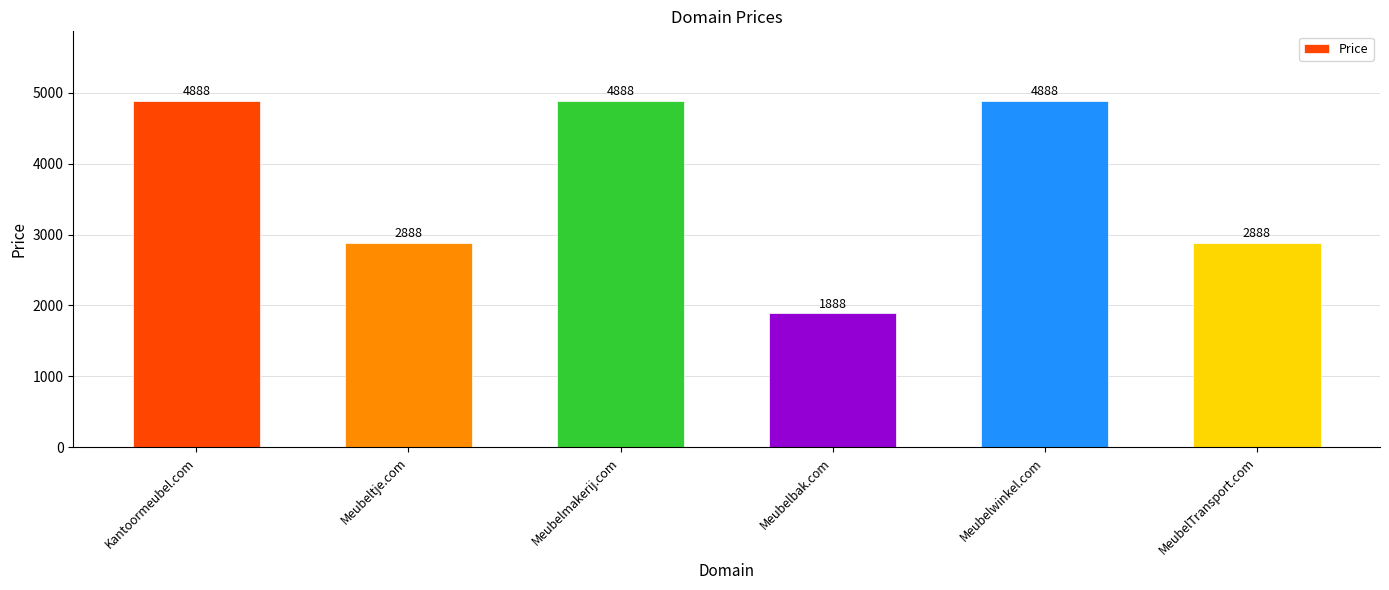

What is the change in value from Meubeltje.com to Meubelbak.com?

-1000